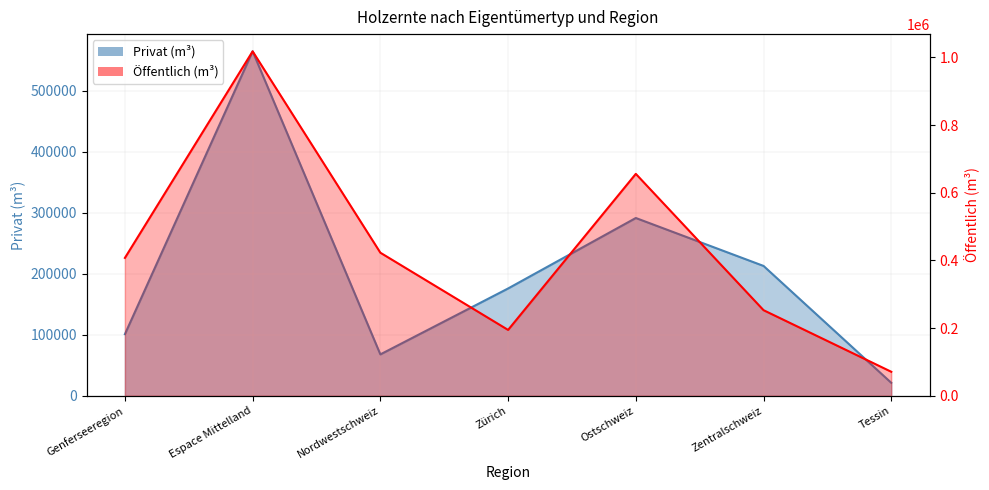

What is the greatest value displayed?

1017668